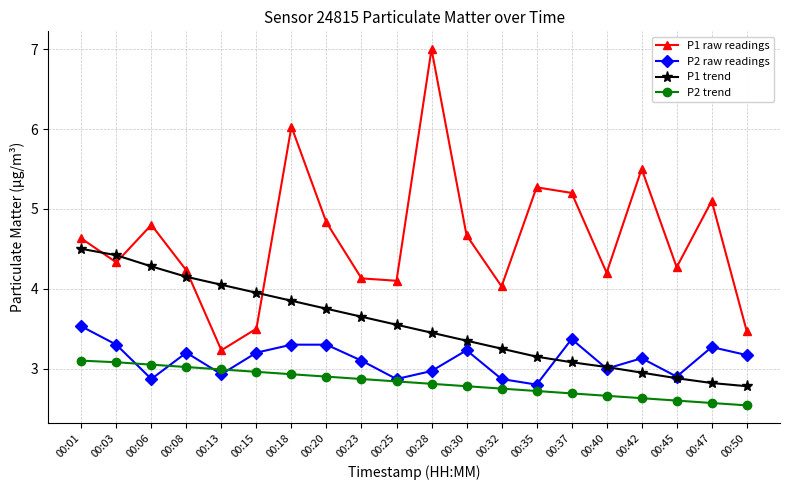

At how many categories does at least one series exceed 3?

20